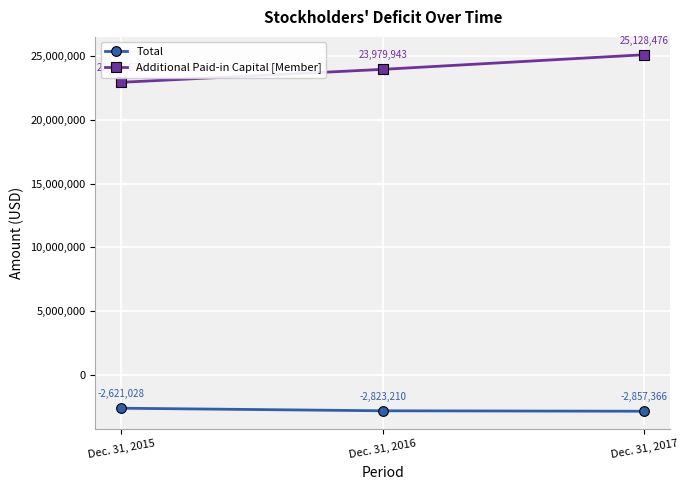

What are all the series names shown in the legend?

Total, Additional Paid-in Capital [Member]